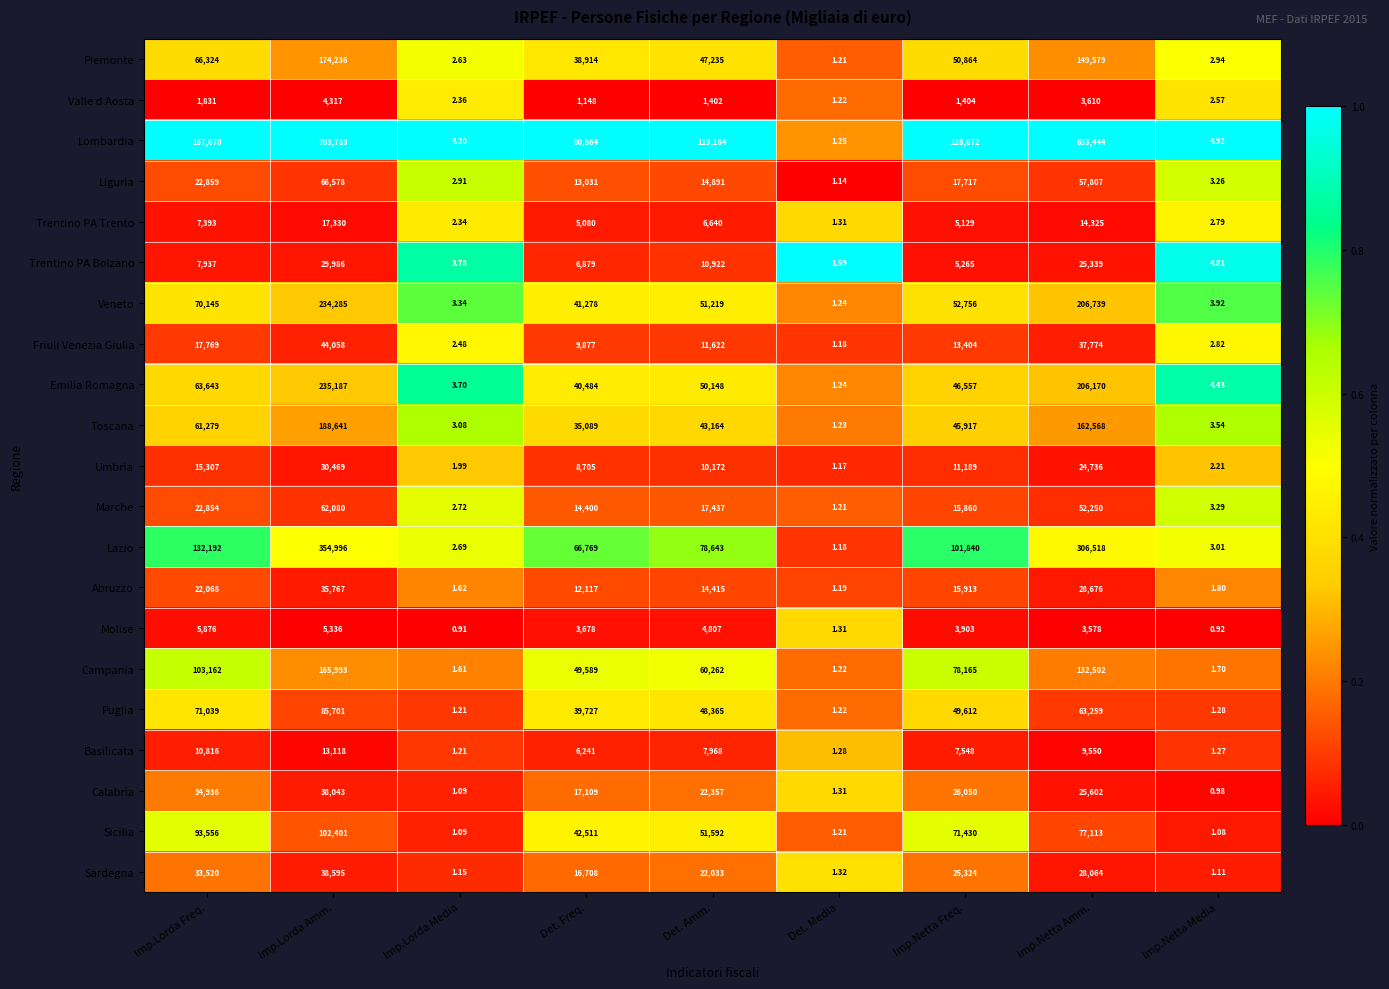

Where is Molise nearest to the value 2938?

Imp.Netta Amm.